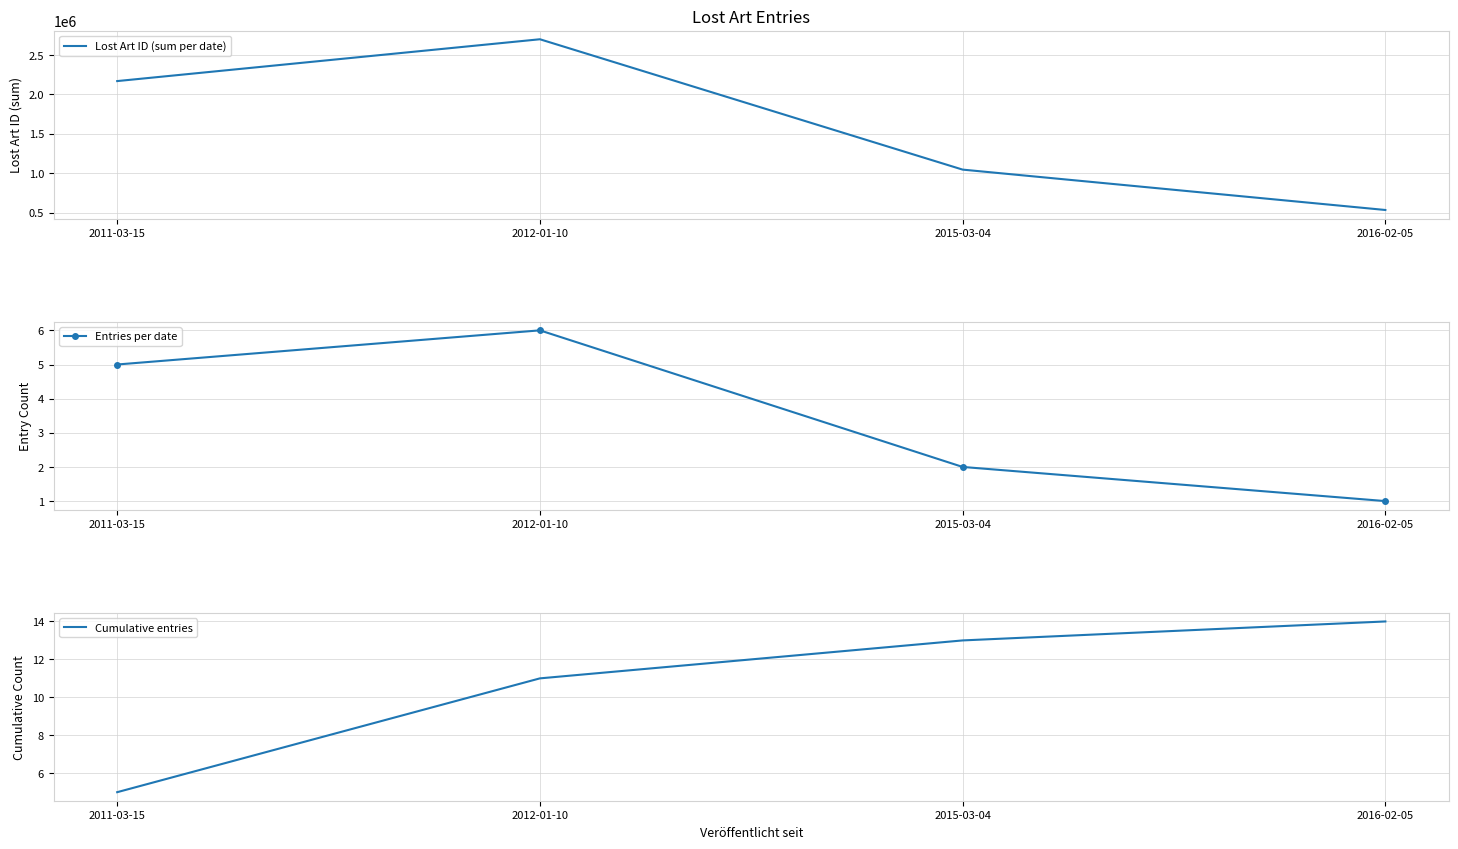

True or false: Cumulative entries and Entries per date cross at least once.

False